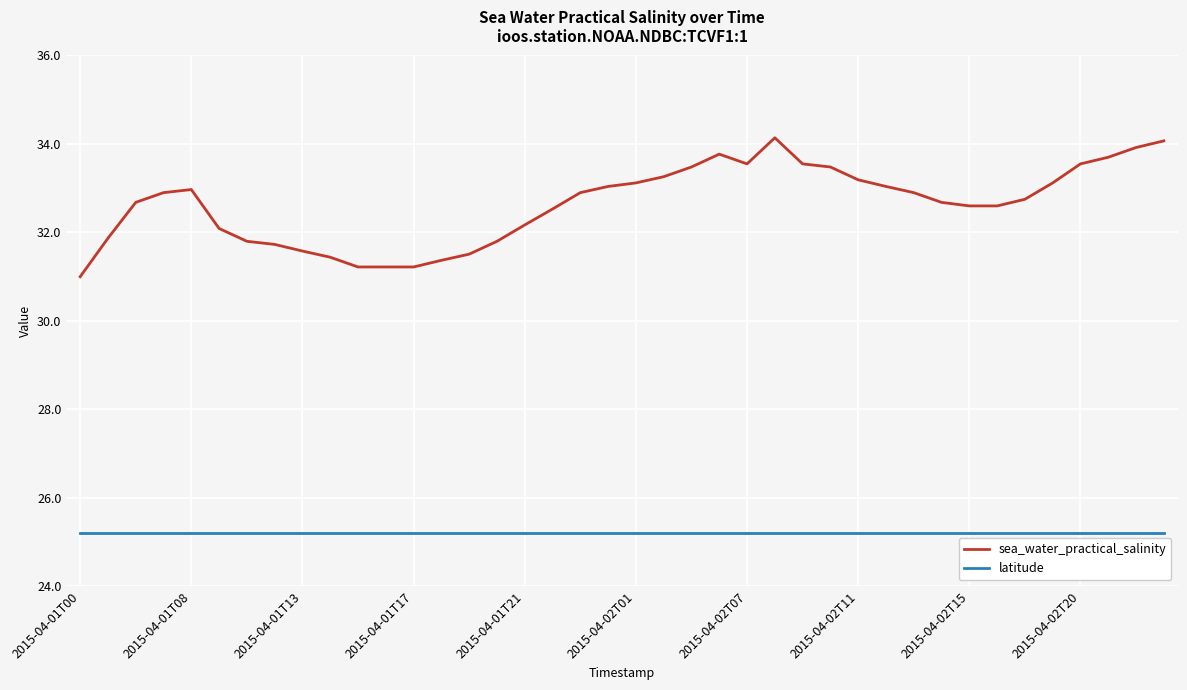

Which series has the largest range (max minus min)?

sea_water_practical_salinity